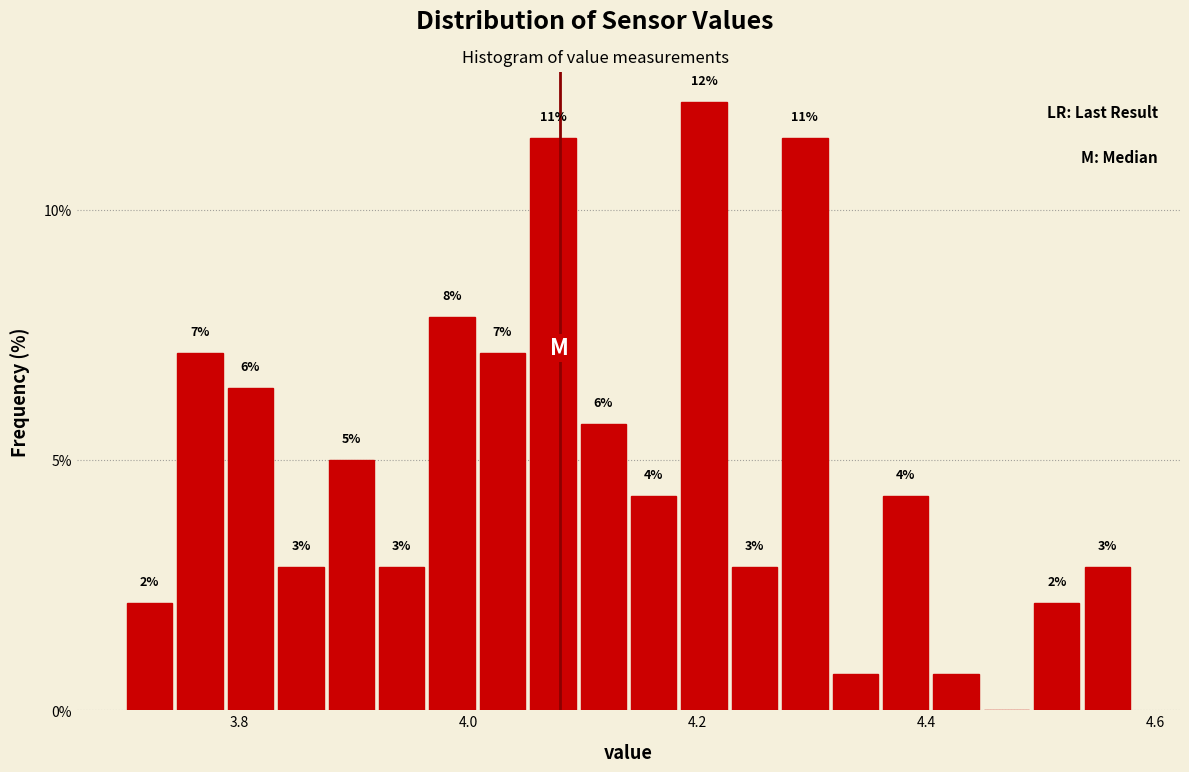

Around what value on the x-axis is the tallest bar? Give the approximate position of its centre, as read against the axis.

4.20